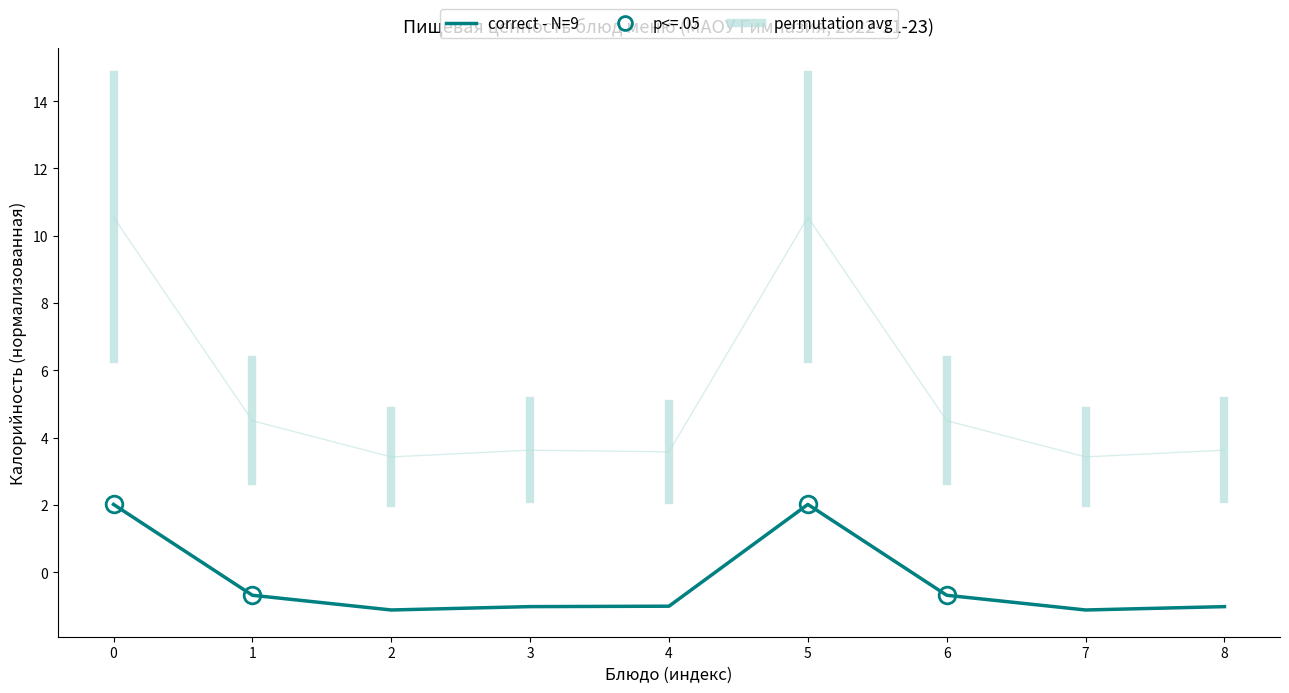

Is the value of correct - N=9 at 0 greater than the value of permutation avg at 3?

No